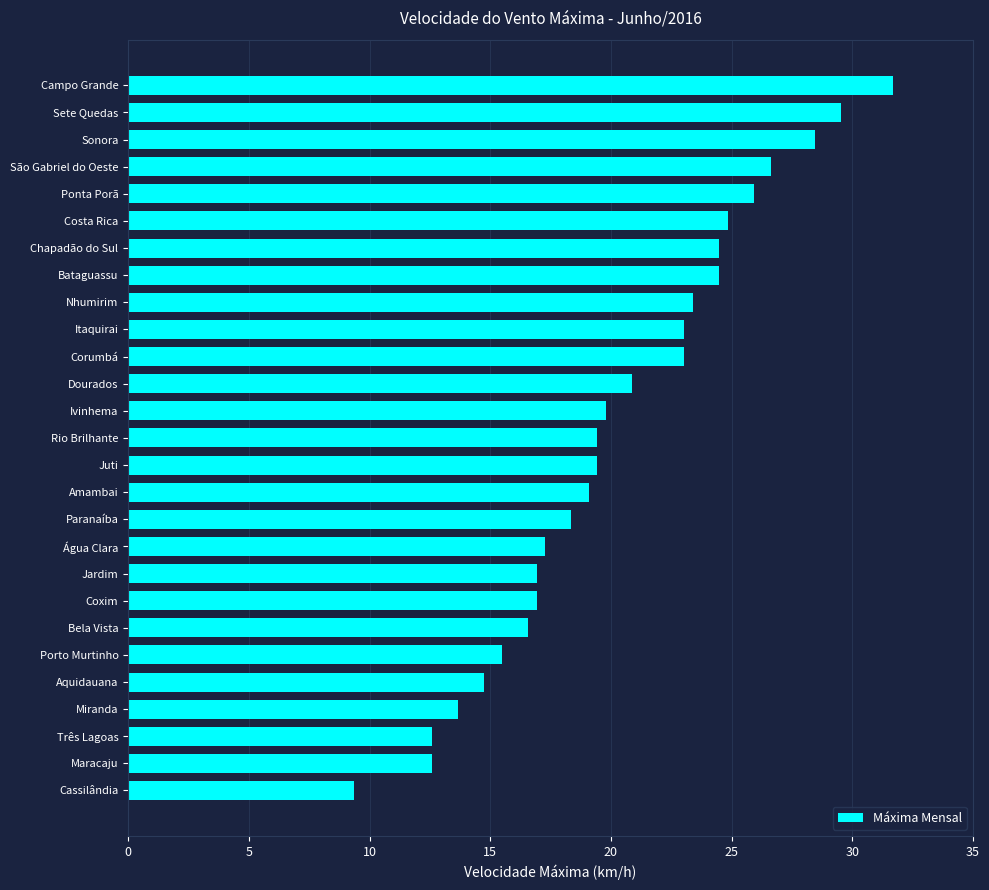

What is the approximate value at Costa Rica?

24.8